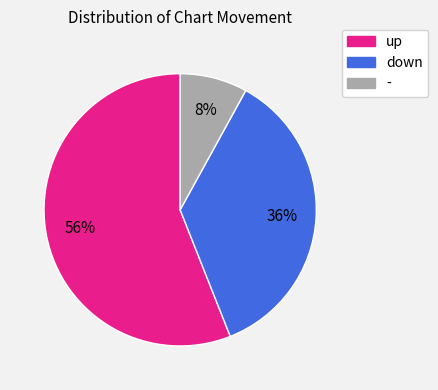

Rank the categories by value from lowest to highest.

-, down, up